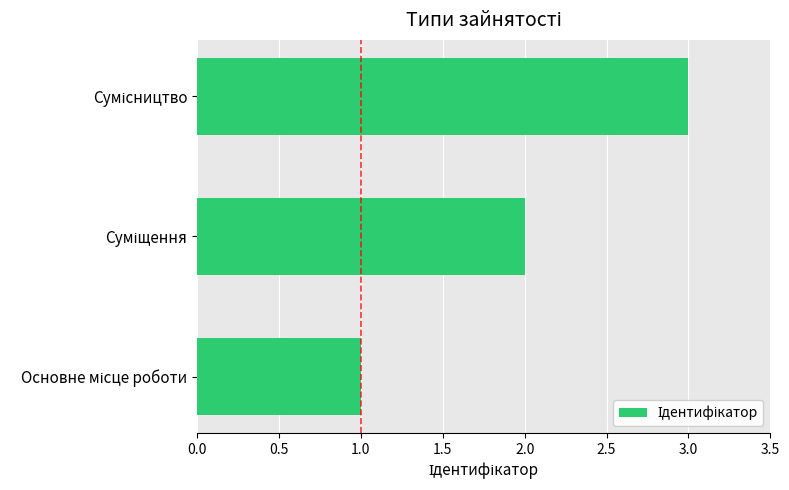

What is the greatest value displayed?

3